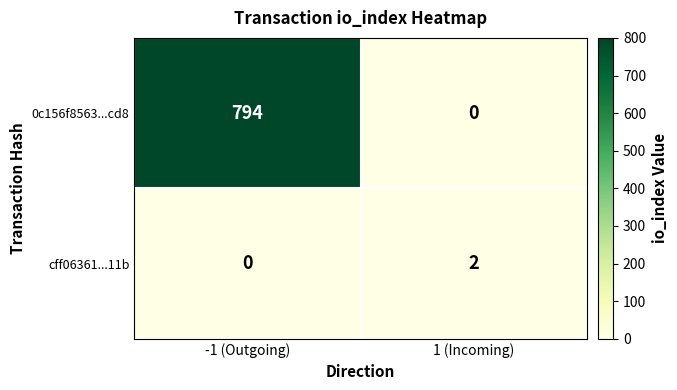

At which label does cff06361...11b reach its minimum?

-1 (Outgoing)